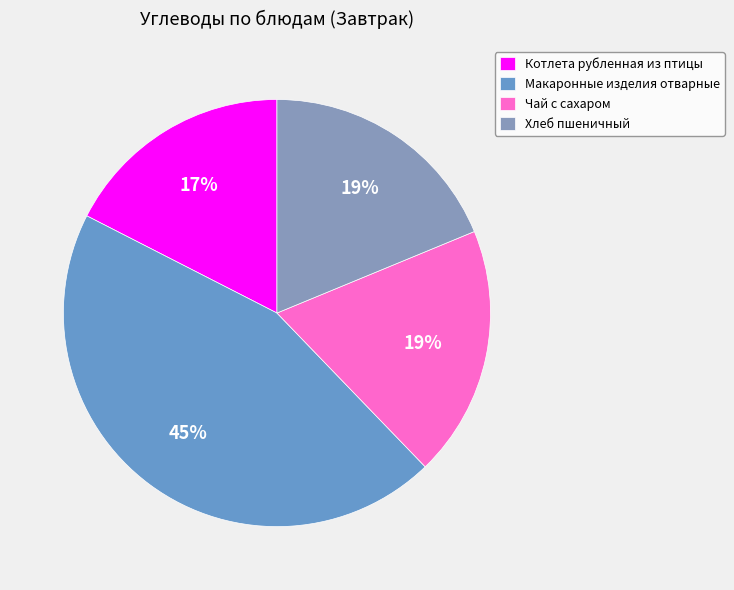

Which category has the biggest portion of the pie?

Макаронные изделия отварные